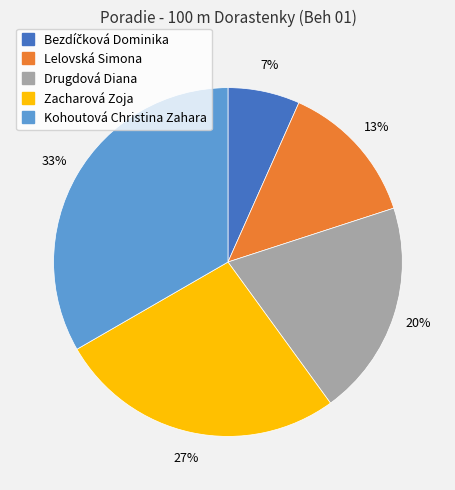

What is the largest slice in the pie chart?

Kohoutová Christina Zahara